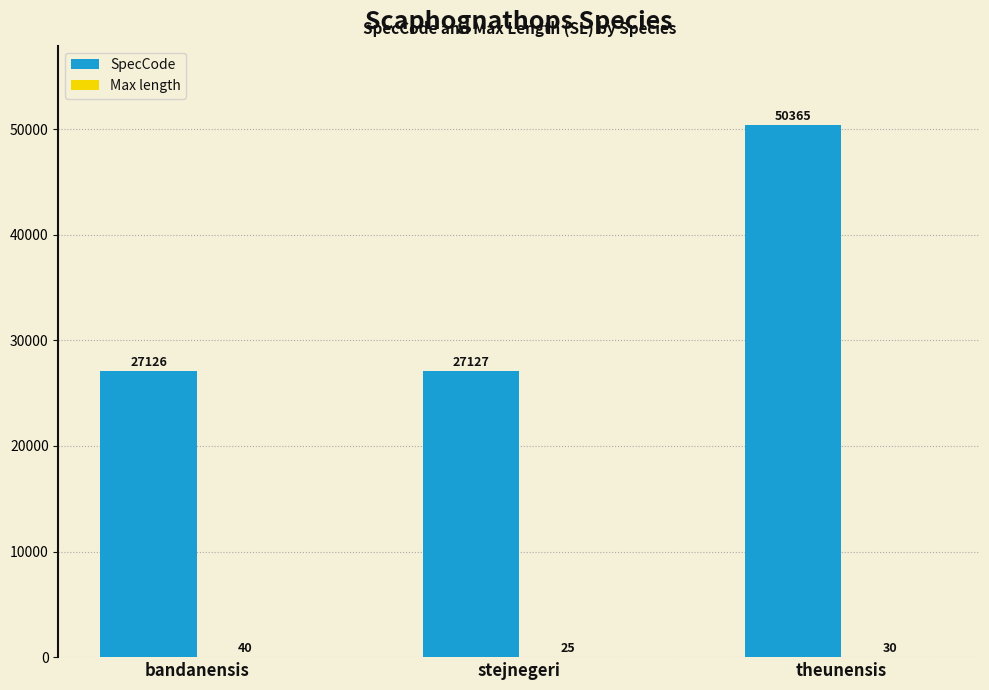

Between stejnegeri and theunensis, which series saw the biggest shift?

SpecCode